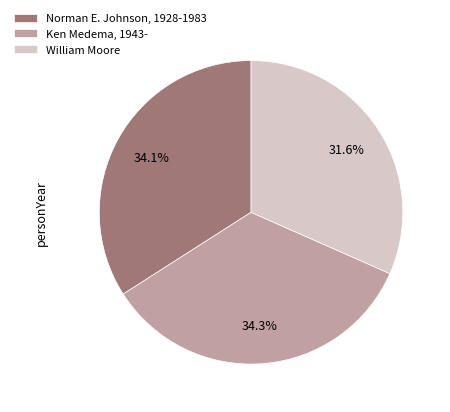

Approximately how many times larger is the value at Ken Medema, 1943- compared to Norman E. Johnson, 1928-1983?

1.0